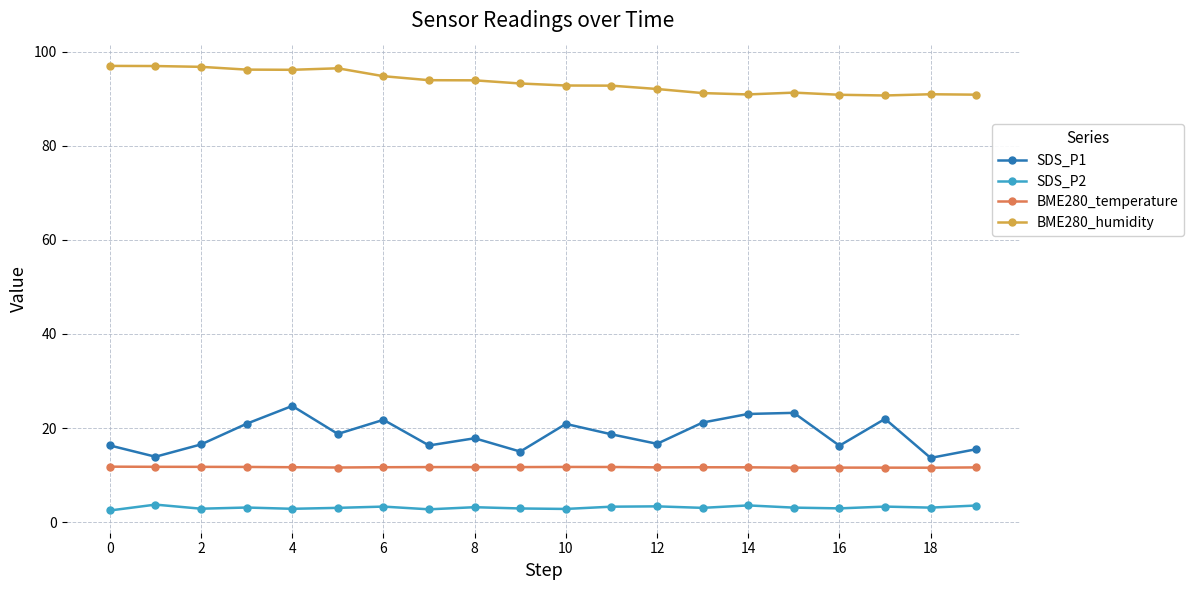

True or false: SDS_P2 has more than 0 points higher than both neighbors.

True